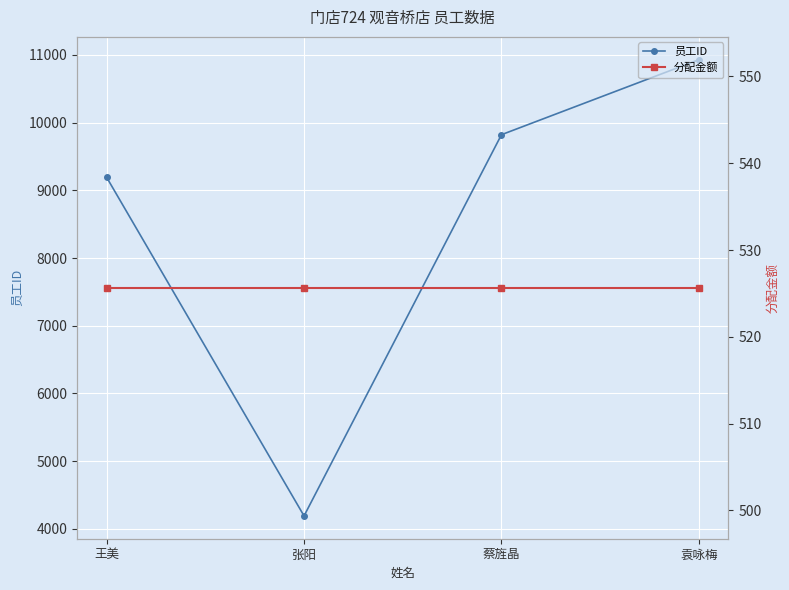

Reading right to left, transcribe all the data shown in this chart.

员工ID: 10930.0	9822.0	4190.0	9192.0
分配金额: 525.6	525.6	525.6	525.6